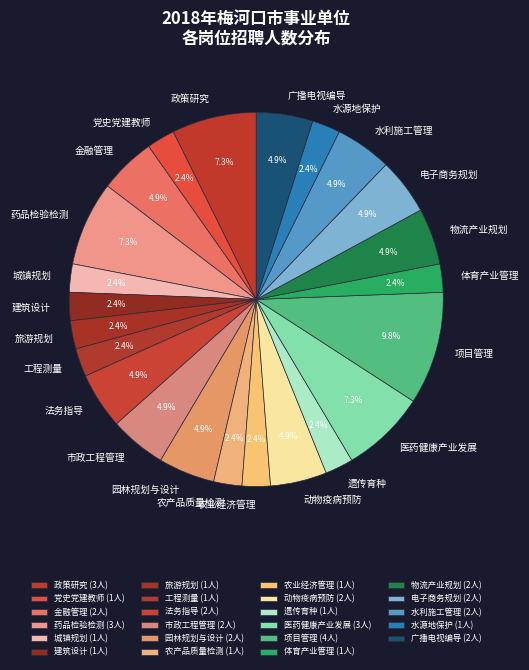

Combined, what portion of the pie is 广播电视编导 and 医药健康产业发展?

12.2%